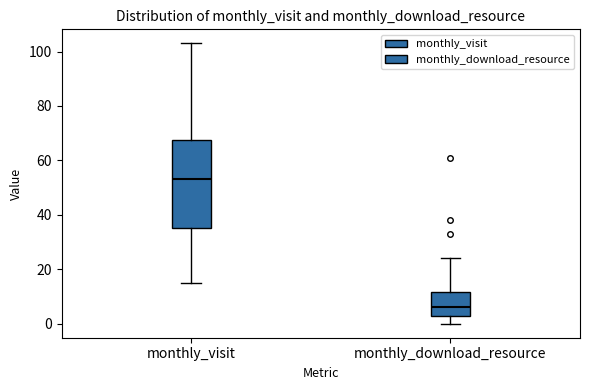

Reading left to right, read every box against the y-axis: the position of its median line, the range the box covers, and the ends of its whiskers. The values are not printed on the chart, so give them approximately, as read against the axis.

monthly_visit: median 54, box 36 to 68, whiskers 16 to 104
monthly_download_resource: median 6, box 4 to 12, whiskers 0 to 24